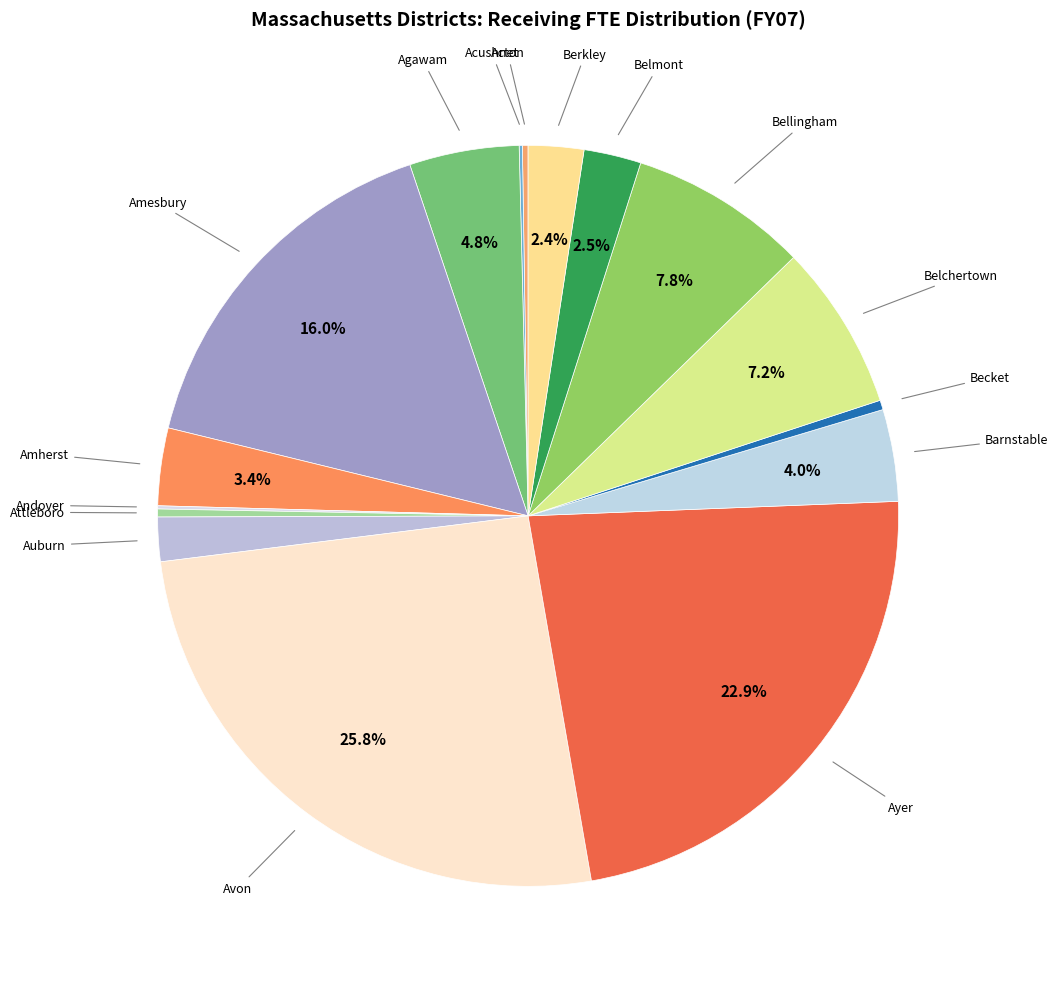

Combined, do Belmont and Auburn account for over 50%?

No